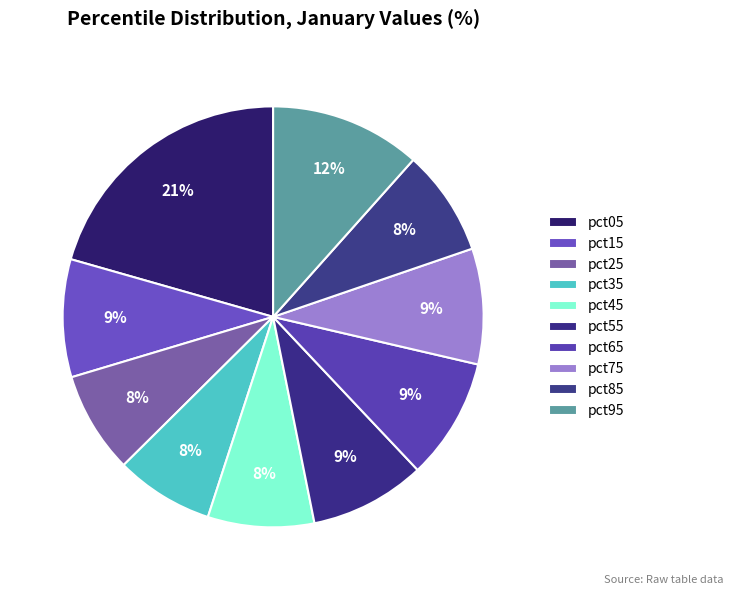

Which category has the biggest portion of the pie?

pct05